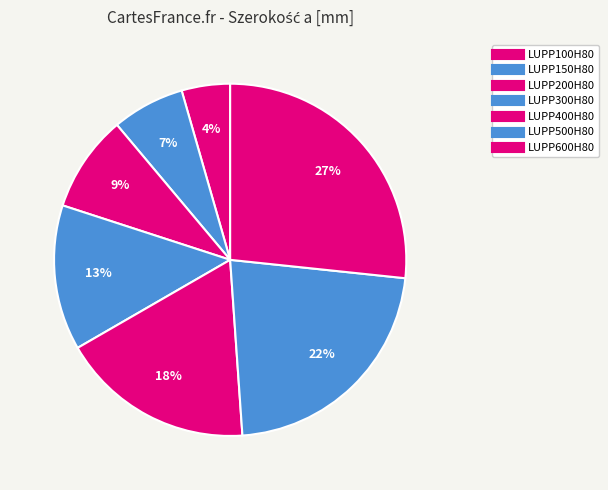

To the nearest percent, what percentage of the pie is LUPP150H80?

7%